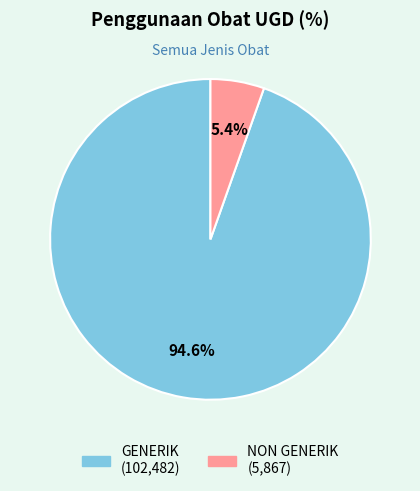

Rank the categories by value from lowest to highest.

NON GENERIK, GENERIK